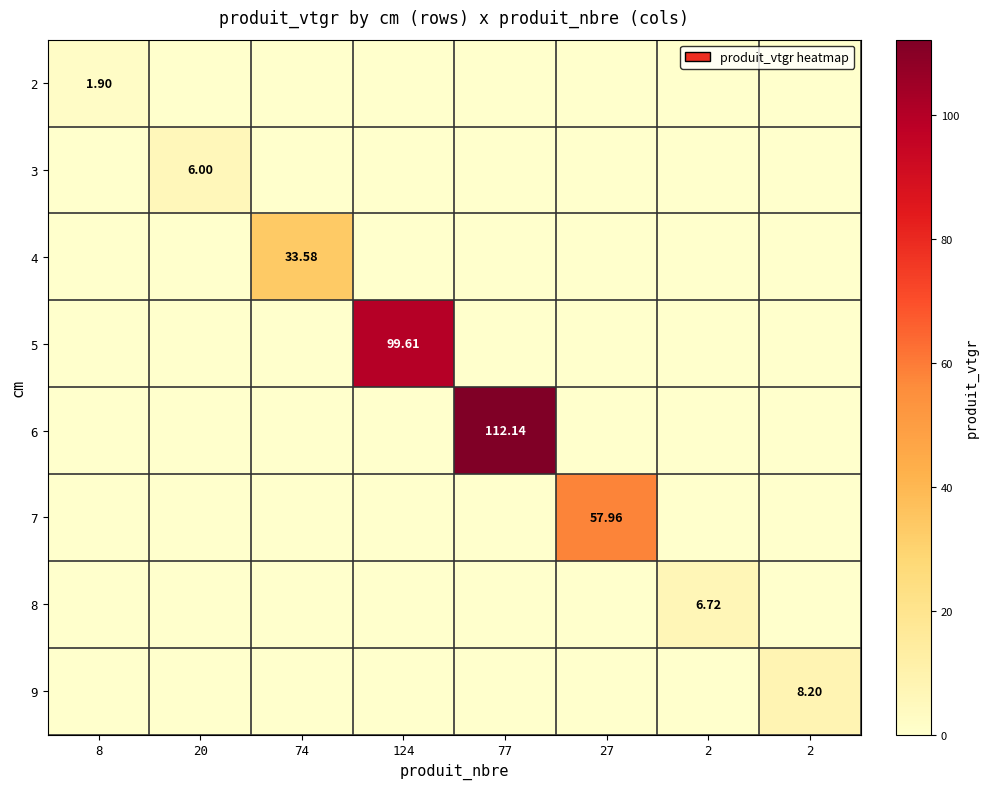

Rank the series at 27 from highest to lowest value.

7, 2, 3, 4, 5, 6, 8, 9